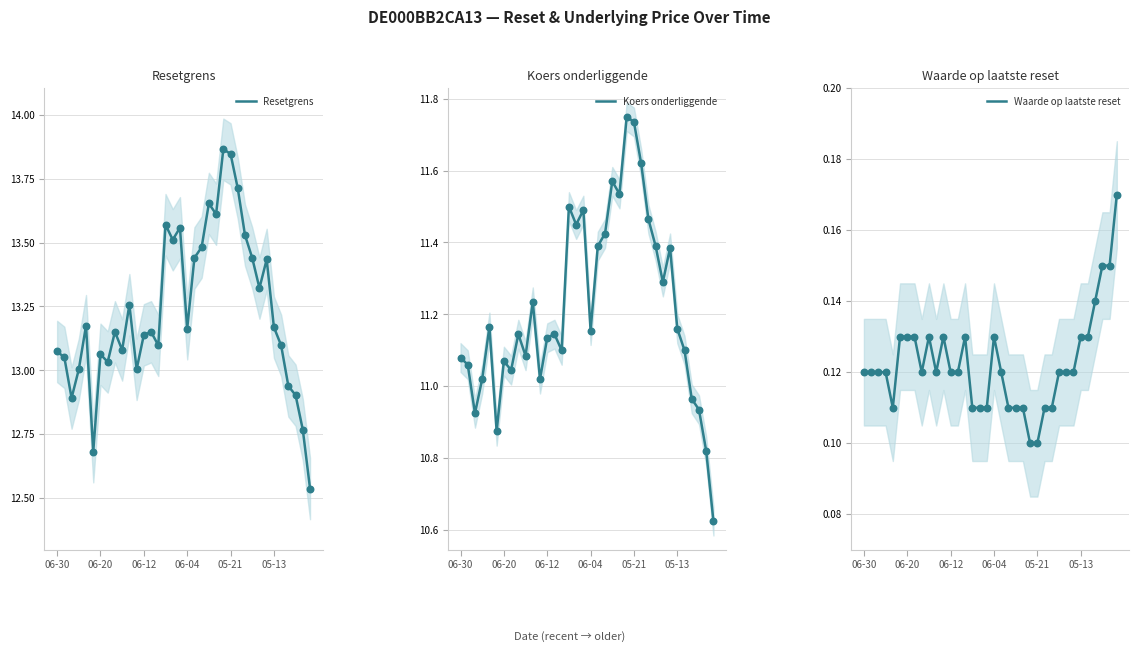

At how many categories does at least one series exceed 9?

36